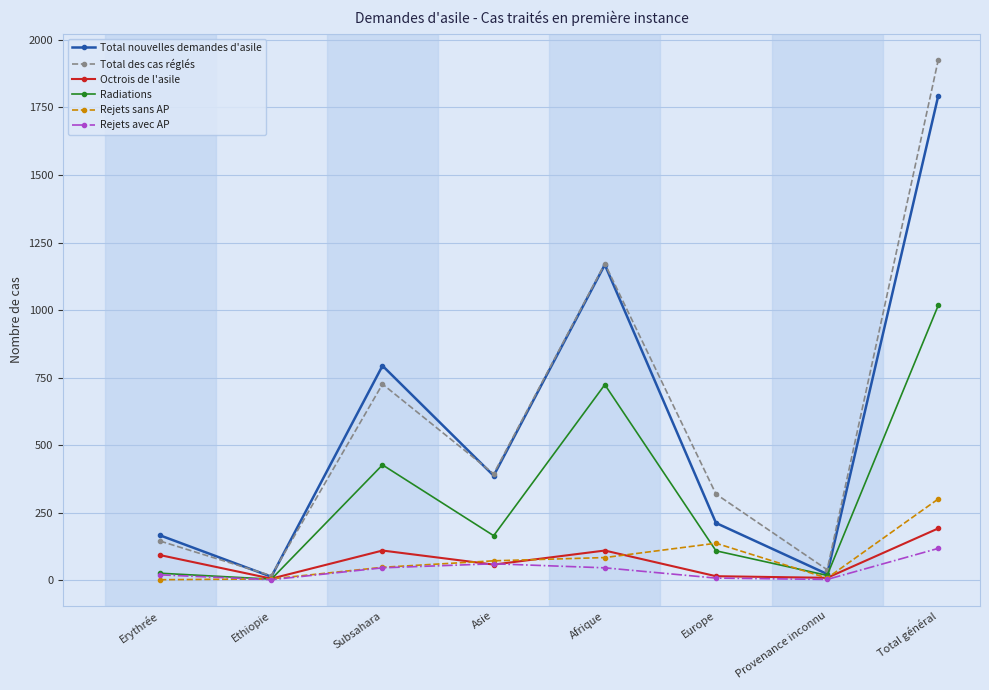

Does the chart have visible grid lines?

Yes